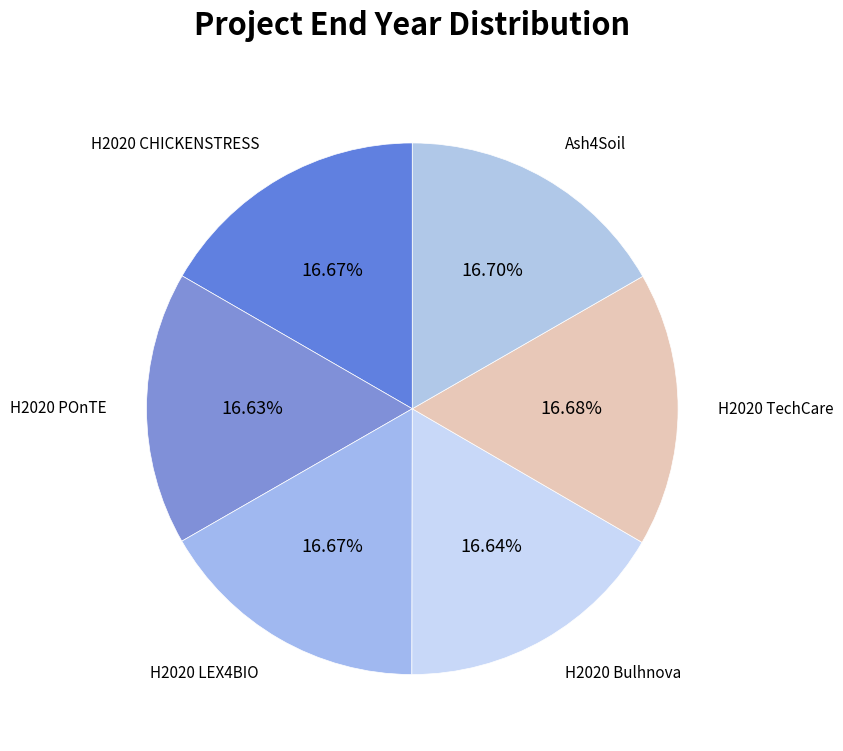

Does Ash4Soil represent more than half of the total?

No